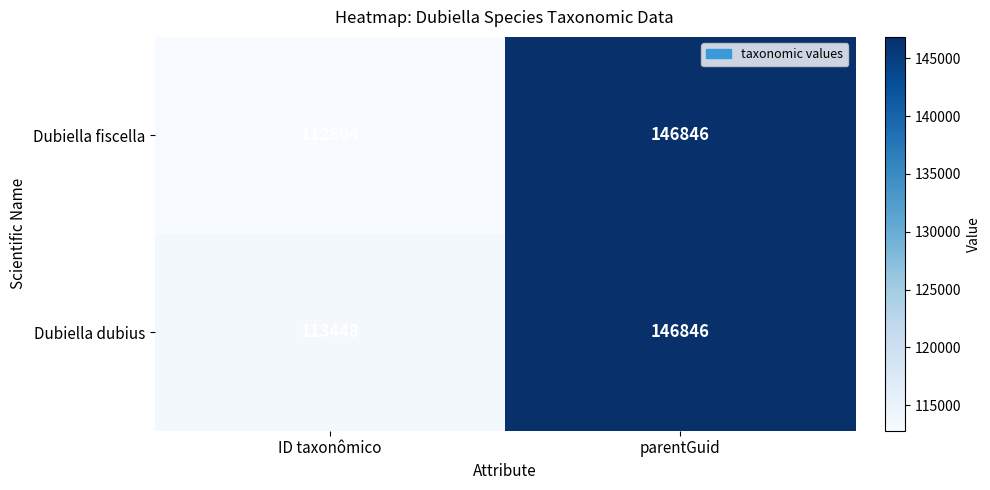

Which series has the largest total across all categories?

Dubiella dubius